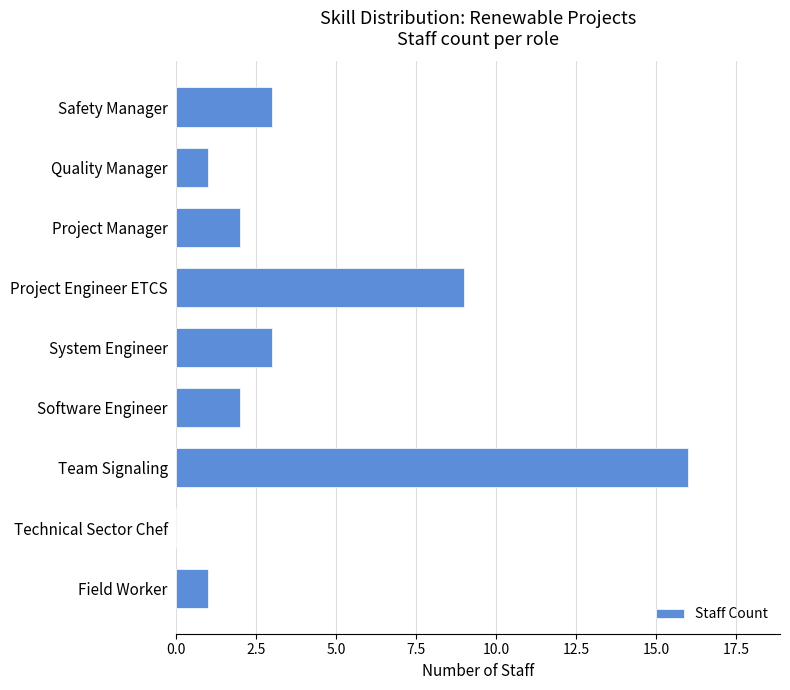

How many values are above zero?

8